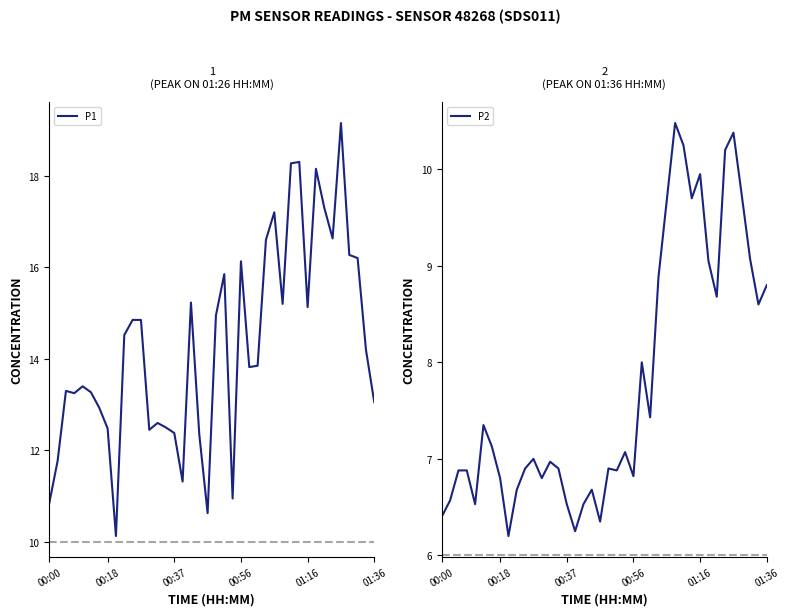

Reading left to right, list all the values displayed in this chart.

P1: 10.8	11.8	13.3	13.2	13.4	13.3	12.9	12.5	10.1	14.5	14.8	14.8	12.4	12.6	12.5	12.4	11.3	15.2	12.3	10.6	14.9	15.8	10.9	16.1	13.8	13.8	16.6	17.2	15.2	18.3	18.3	15.1	18.1	17.3	16.6	19.1	16.3	16.2	14.2	13.1
P2: 6.4	6.6	6.9	6.9	6.5	7.3	7.1	6.8	6.2	6.7	6.9	7.0	6.8	7.0	6.9	6.5	6.2	6.5	6.7	6.3	6.9	6.9	7.1	6.8	8.0	7.4	8.9	9.7	10.5	10.2	9.7	9.9	9.1	8.7	10.2	10.4	9.7	9.1	8.6	8.8